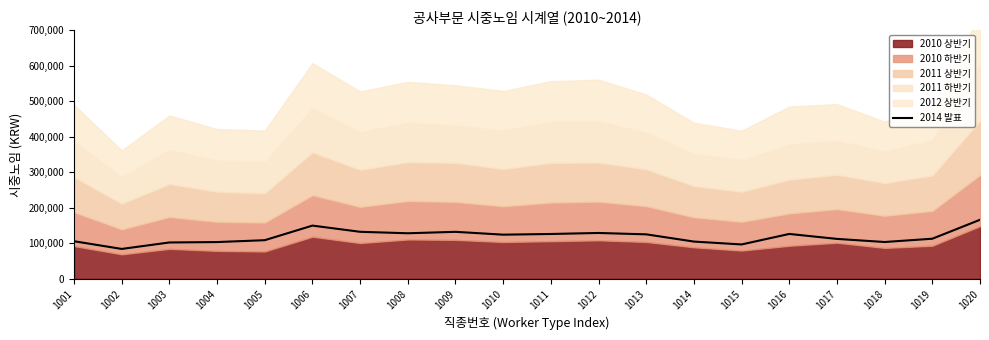

What is the difference between the second highest and second lowest values?

53070